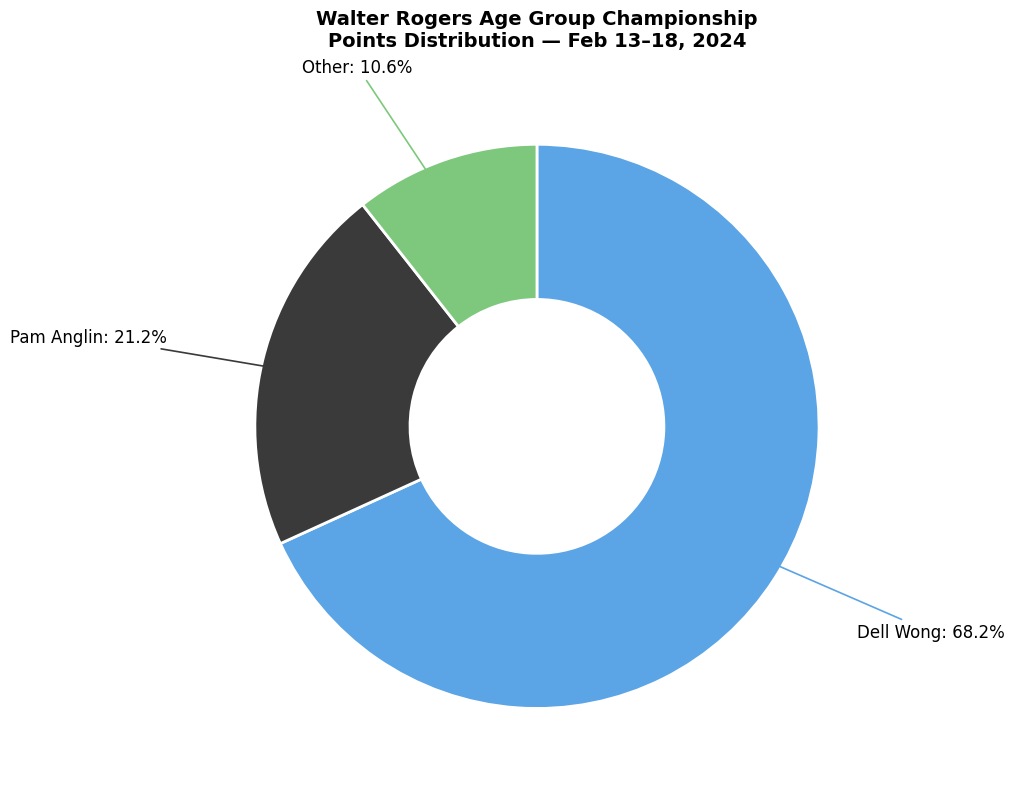

Which has a higher value, Pam Anglin: 21.2% or Dell Wong: 68.2%?

Dell Wong: 68.2%